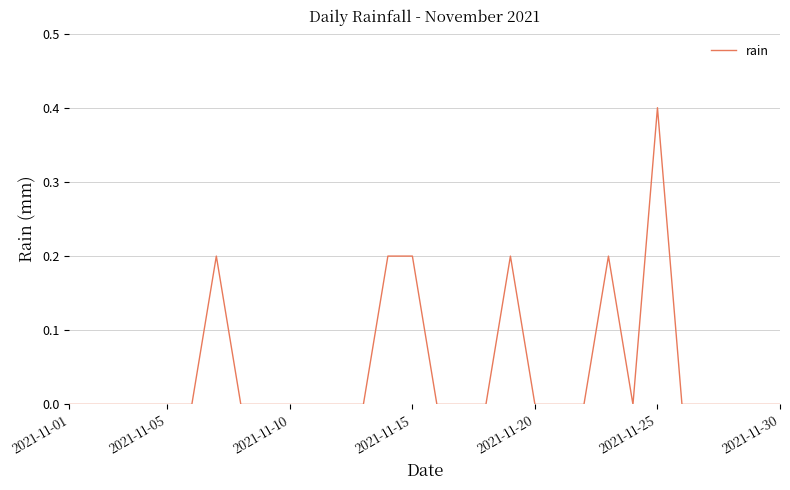

What is the maximum value shown in the chart?

0.4